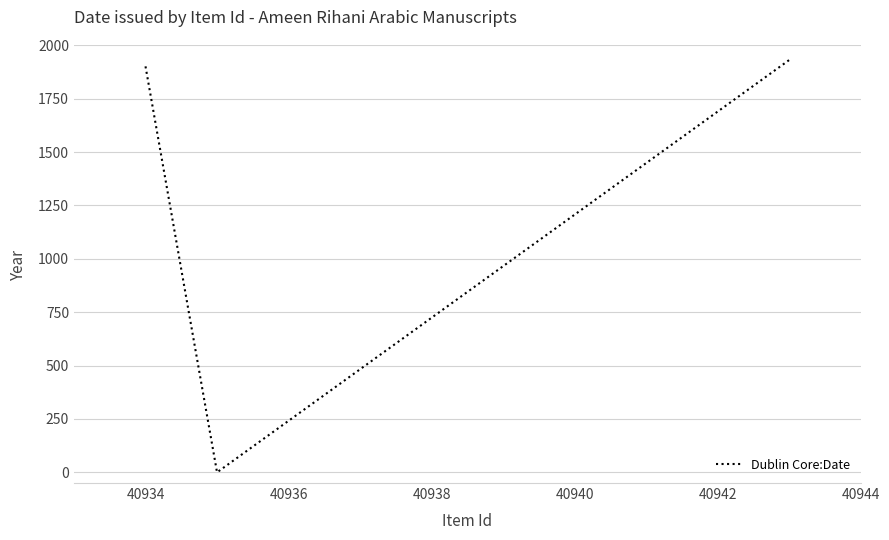

What is the average value?

1277